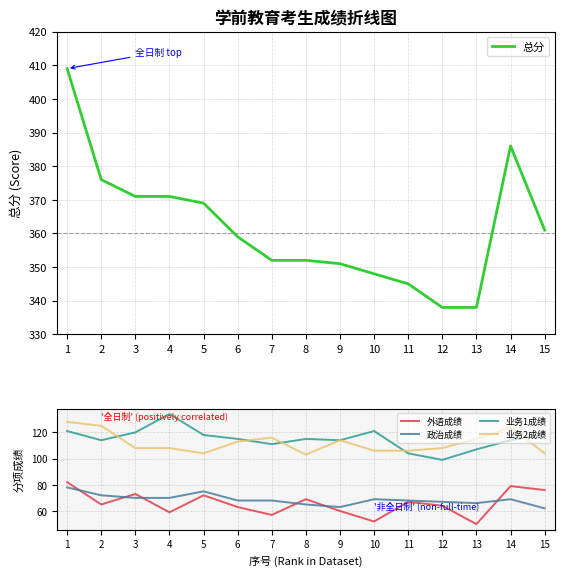

The value of 外语成绩 at 7 is 57. True or false?

True